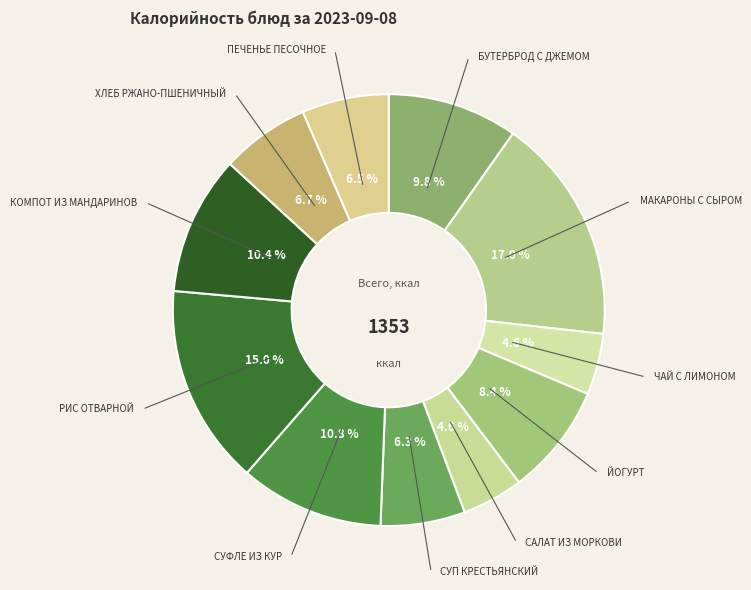

What is the largest slice in the pie chart?

МАКАРОНЫ С СЫРОМ